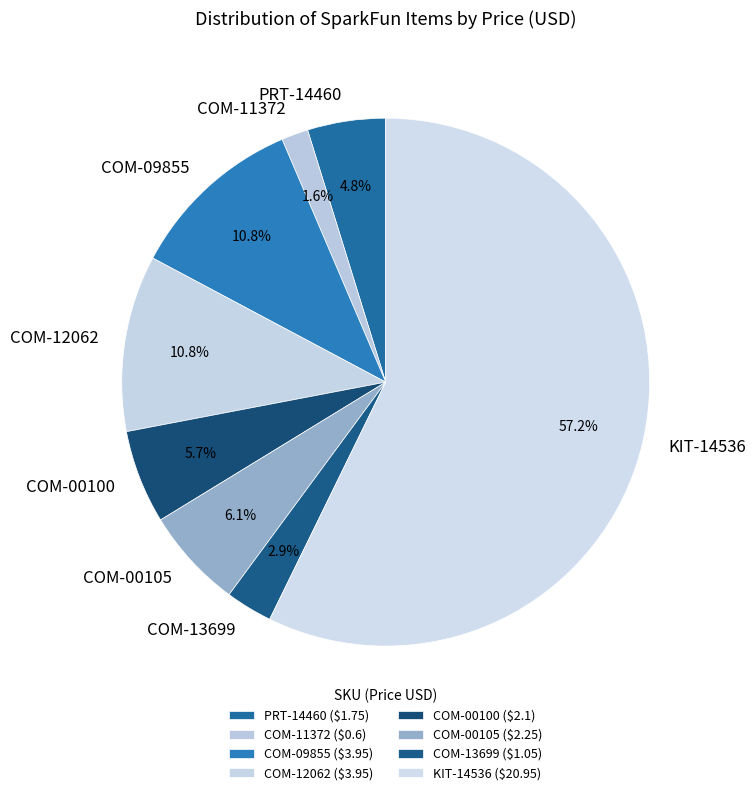

Which category has the smallest portion of the pie?

COM-11372